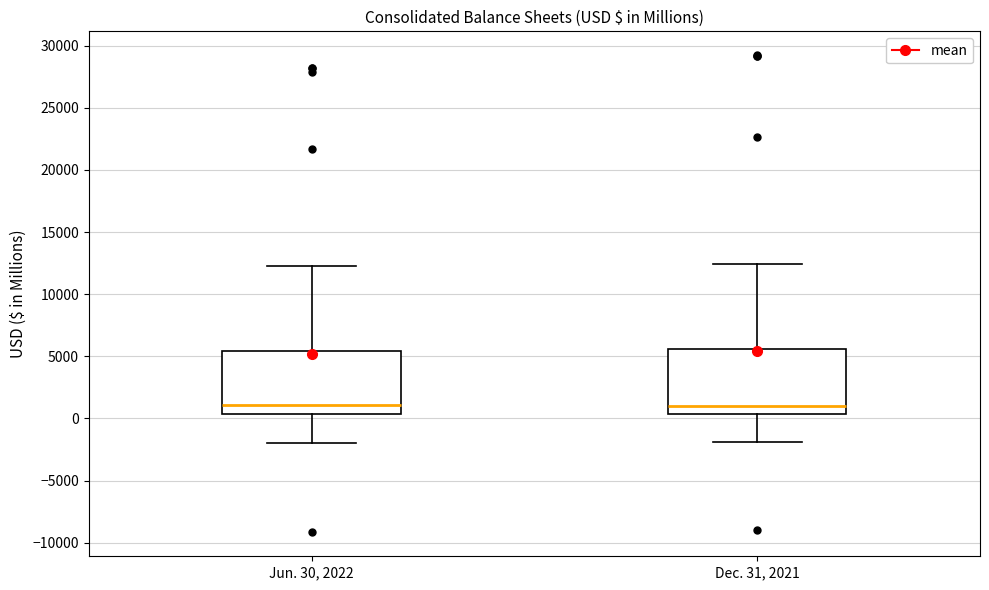

Where is the upper edge of the box for Jun. 30, 2022 on the y-axis? The values are not printed on the chart, so give them approximately, as read against the axis.

5500